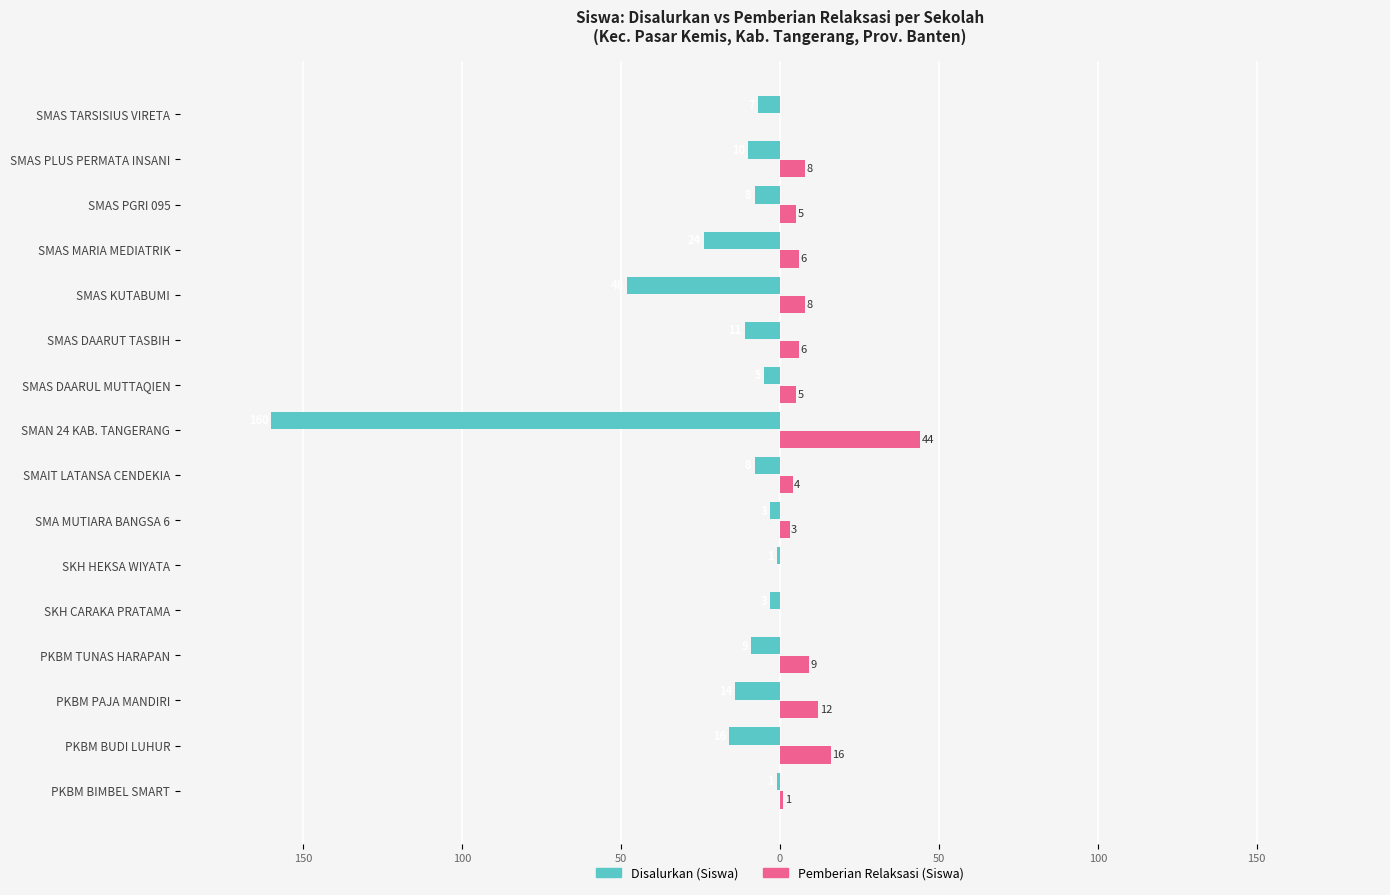

Reading left to right, extract all data points from this chart.

Disalurkan (Siswa): -1	-16	-14	-9	-3	-1	-3	-8	-160	-5	-11	-48	-24	-8	-10	-7
Pemberian Relaksasi (Siswa): 1	16	12	9	0	0	3	4	44	5	6	8	6	5	8	0